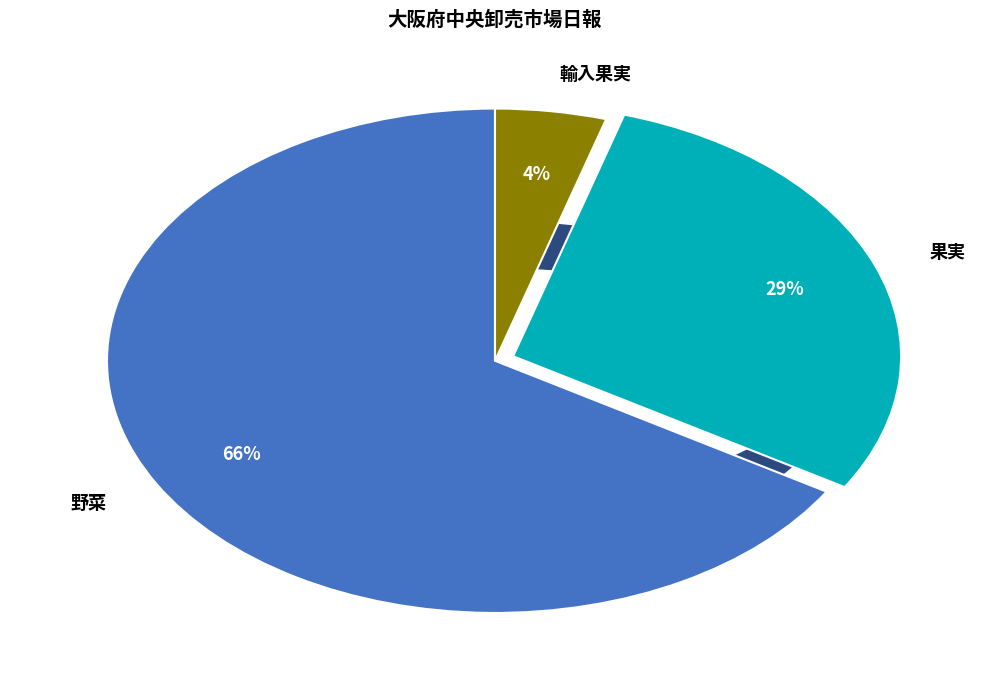

What is the smallest slice in the pie chart?

輸入果実